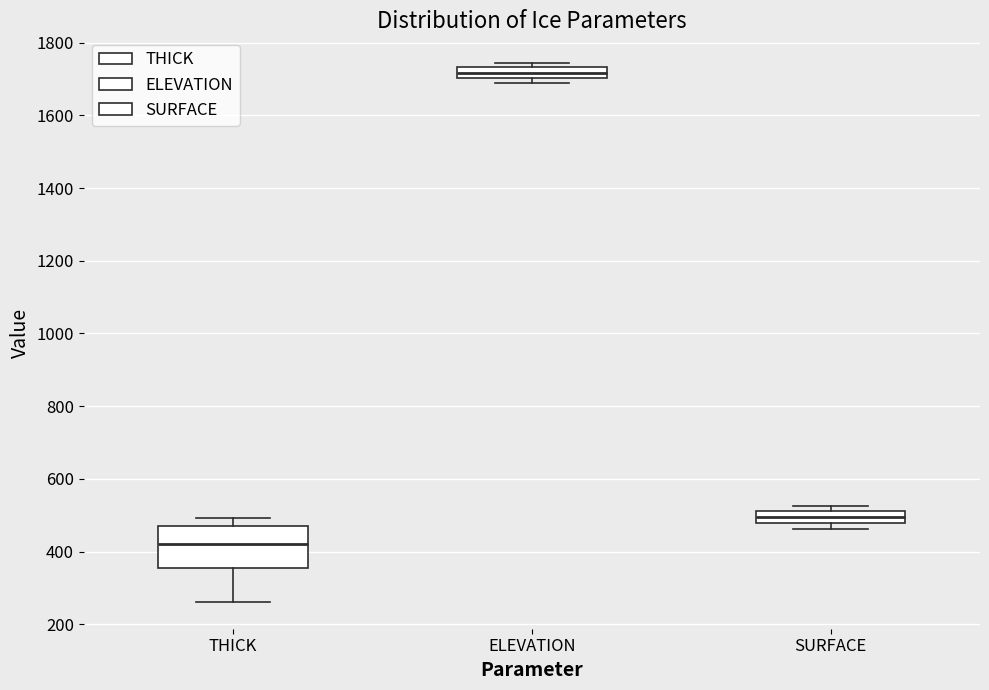

Which box's median line is the highest?

ELEVATION